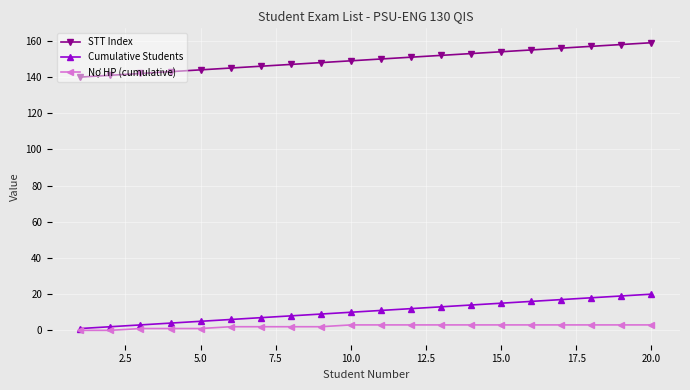

What is the maximum value shown in the chart?

159